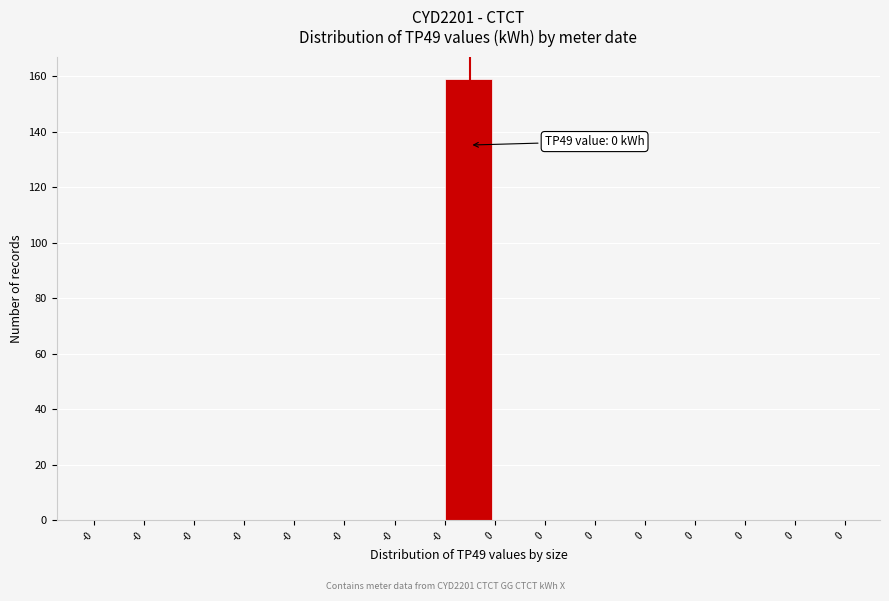

Are the bars horizontal?

No